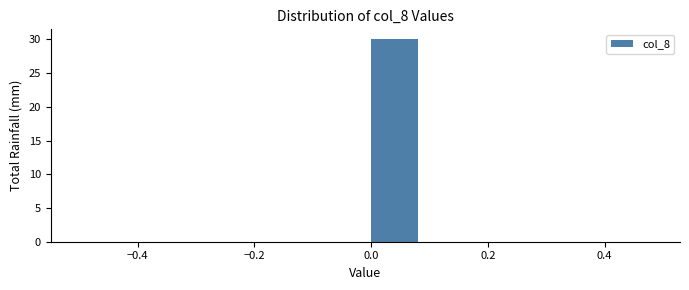

Reading left to right, transcribe this chart: for each bar, give the range it covers on the x-axis and its height. The values are not printed on the chart, so give them approximately, as read against the axis.

-0.5 to -0.4: 0
-0.4 to -0.3: 0
-0.3 to -0.2: 0
-0.2 to -0.1: 0
-0.1 to 0.0: 0
0.0 to 0.1: 30
0.1 to 0.2: 0
0.2 to 0.3: 0
0.3 to 0.4: 0
0.4 to 0.5: 0